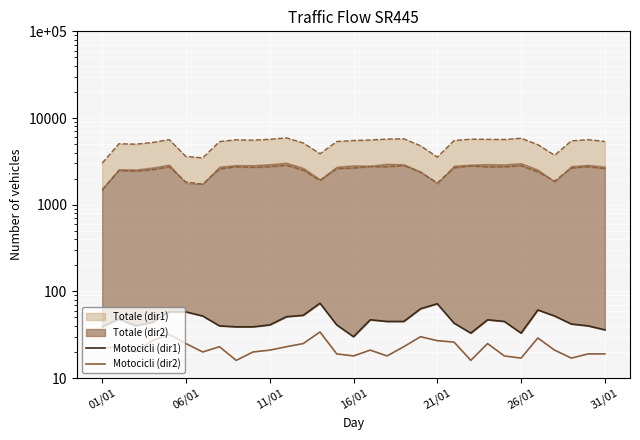

What is the label of the 1st point from the left?

01/01